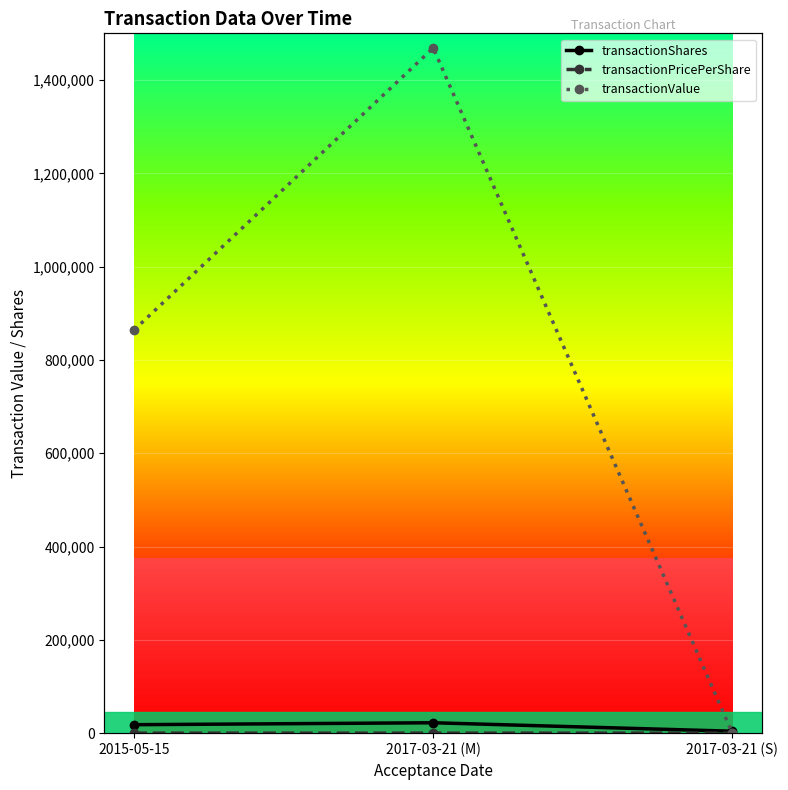

List the labels in order of transactionShares value, smallest first.

2017-03-21 (S), 2015-05-15, 2017-03-21 (M)